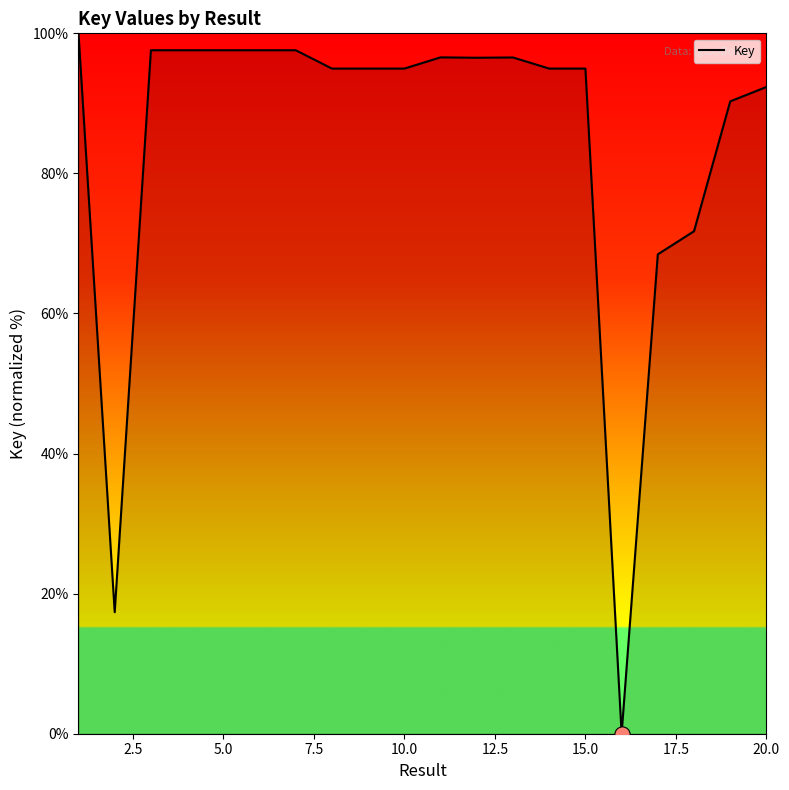

What is the greatest value displayed?

100.0